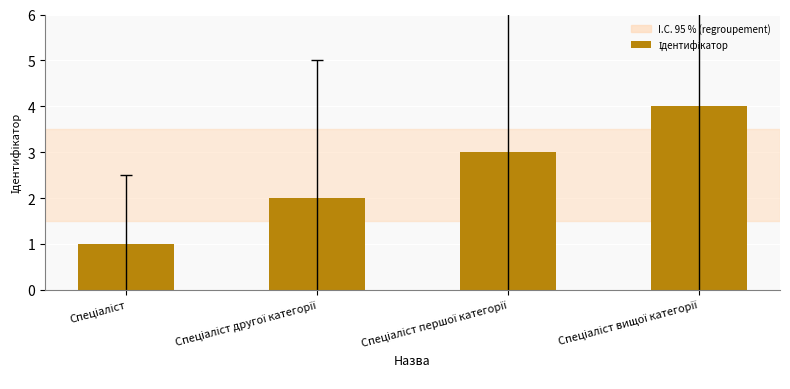

What is the difference between the maximum and minimum values?

3